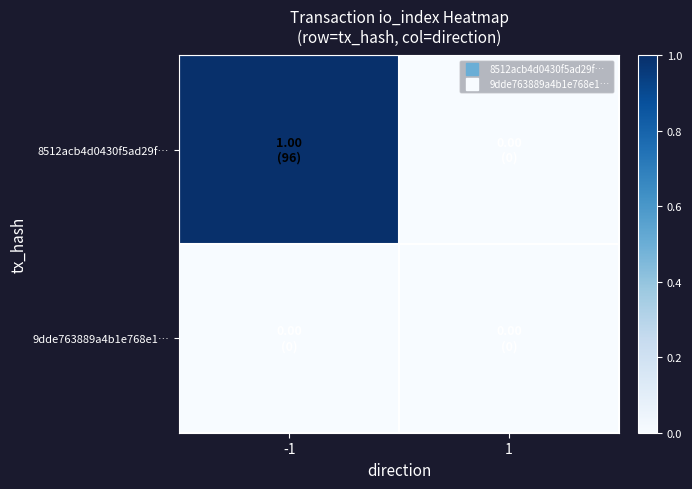

Which series has the largest range (max minus min)?

8512acb4d0430f5ad29f…